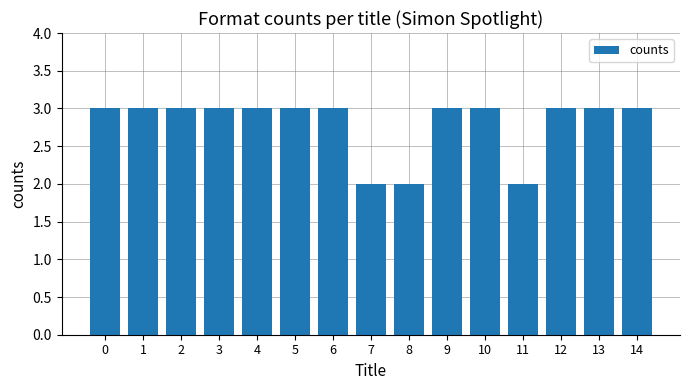

What is the average value?

3